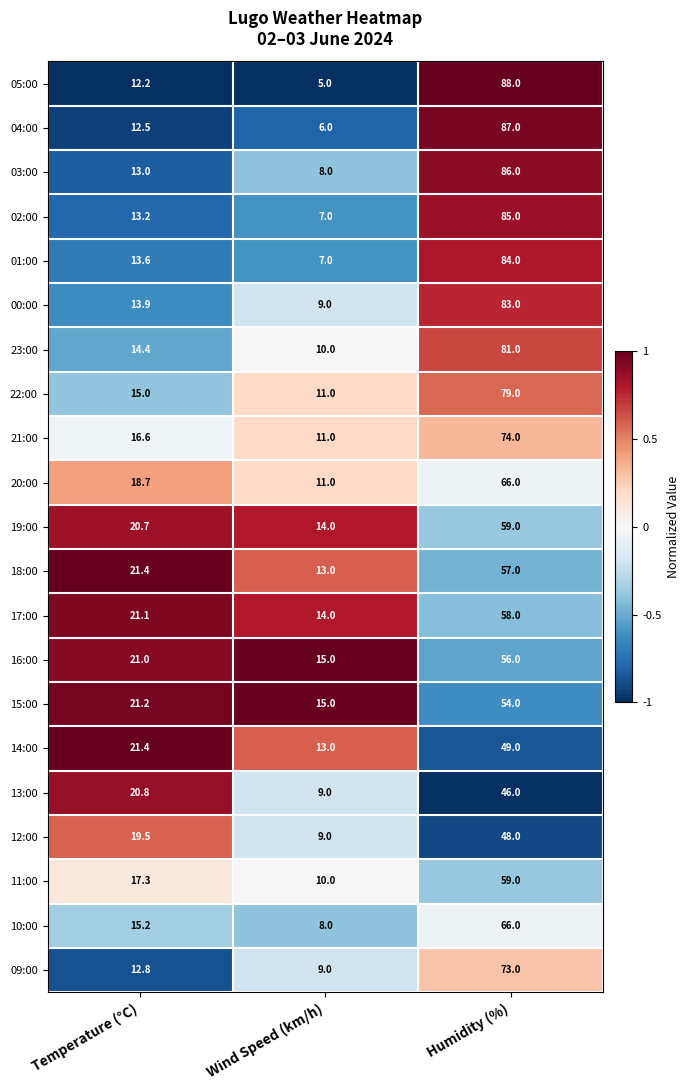

Where does the 15:00 series first go above 21?

Temperature (°C)